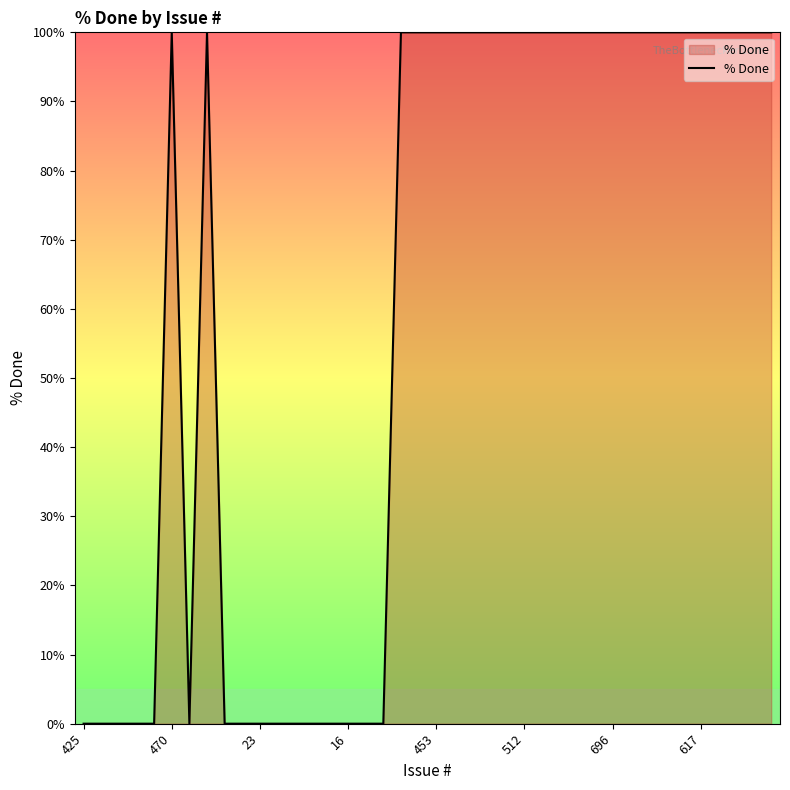

How many lines are shown in the chart?

1